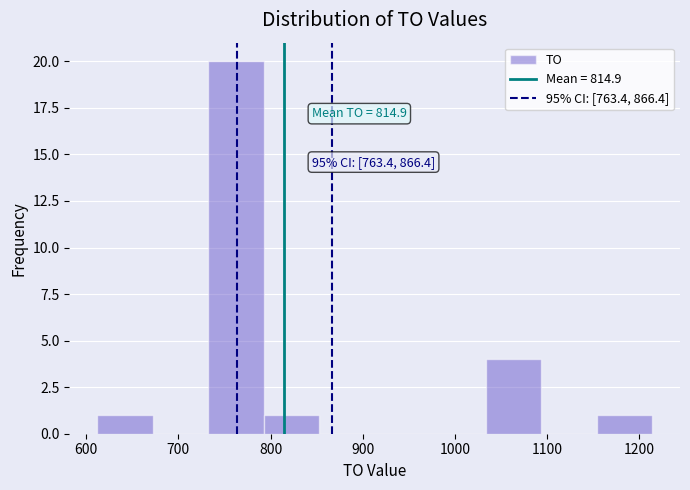

Over which range of the x-axis is the bar tallest?

730 to 790